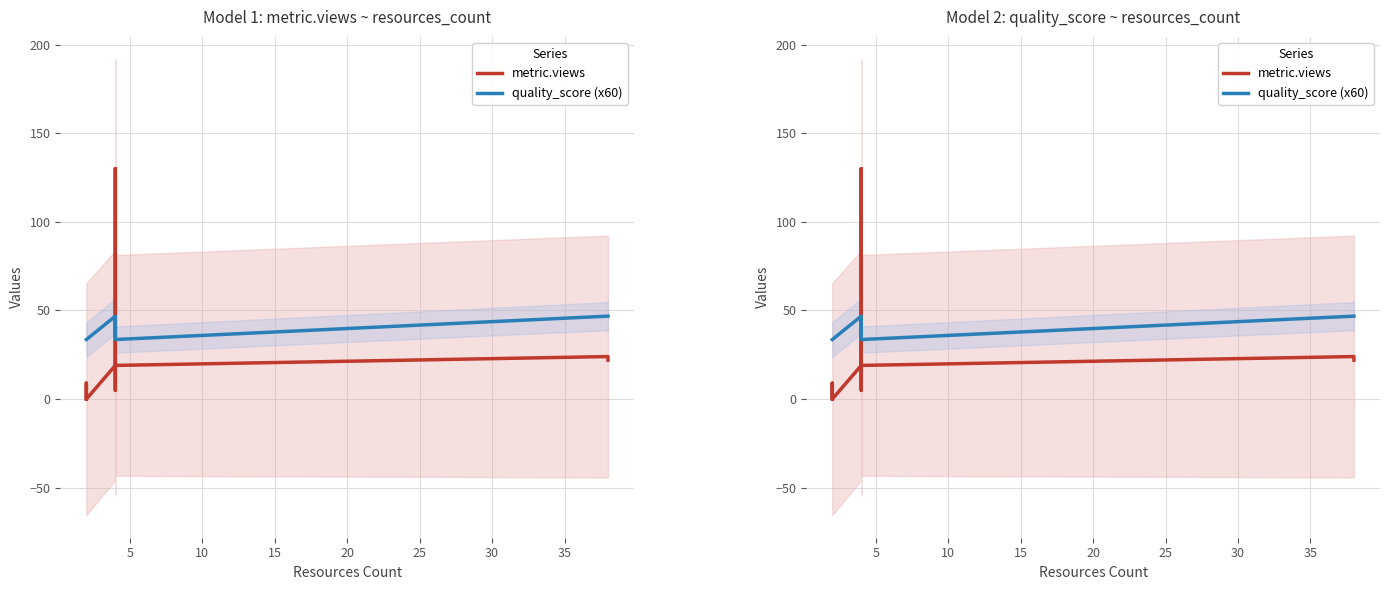

What is the maximum value for quality_score?

46.8